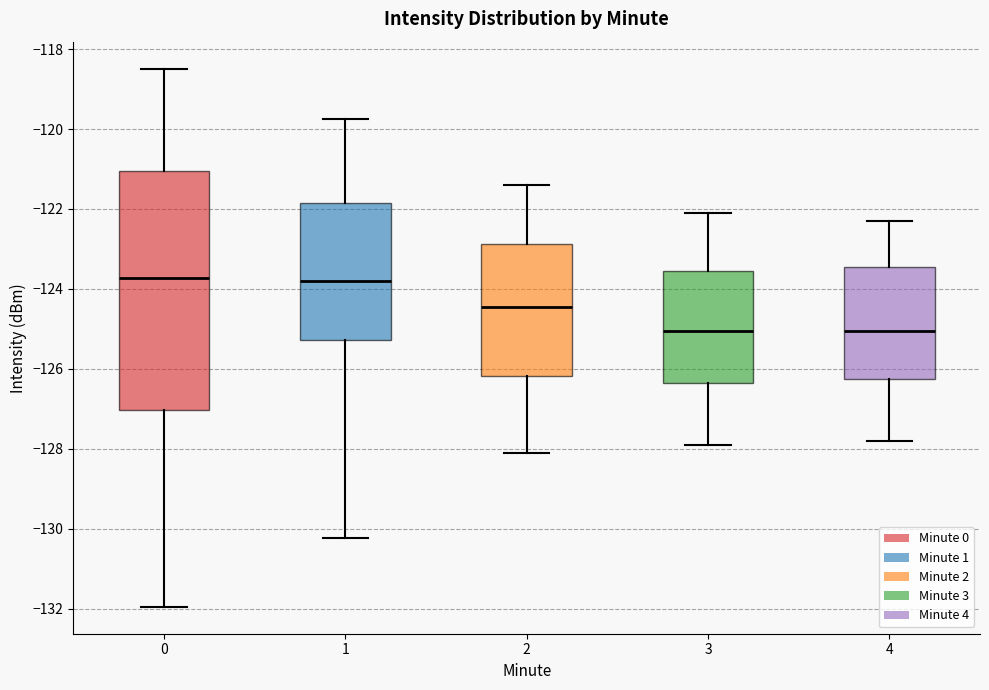

Where is the upper edge of the box at x = 3 on the y-axis? The values are not printed on the chart, so give them approximately, as read against the axis.

-123.6